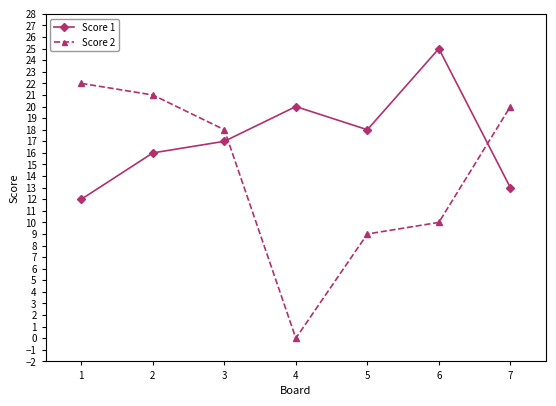

How many values in the Score 2 series are below 18?

3